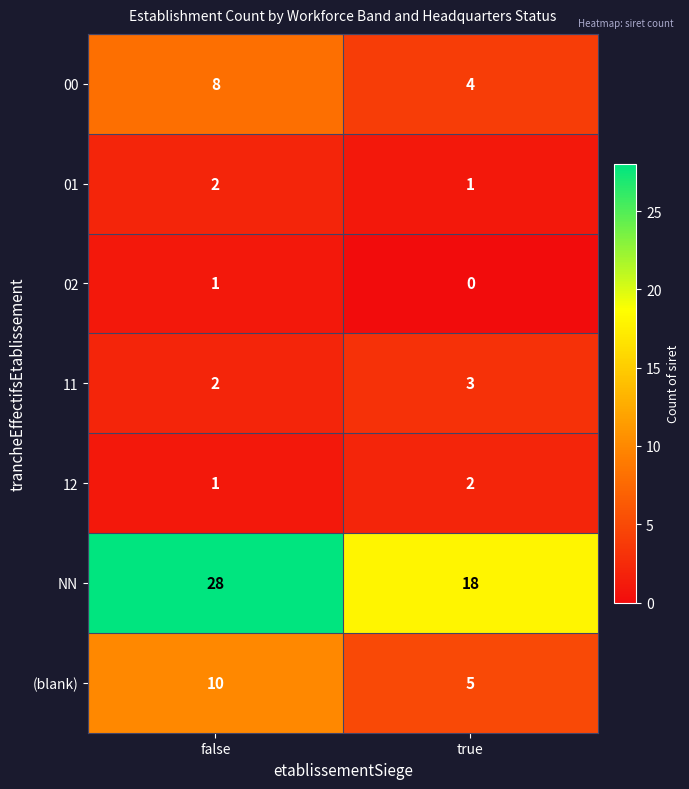

What is the sum of the (blank) values at false and true?

15